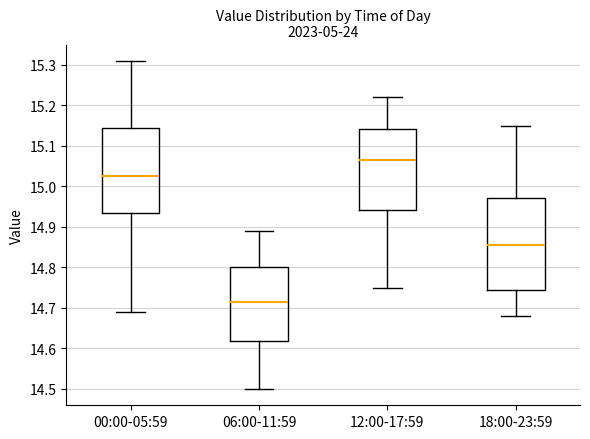

Where does the lower whisker of the box for 06:00-11:59 end on the y-axis? The values are not printed on the chart, so give them approximately, as read against the axis.

14.50